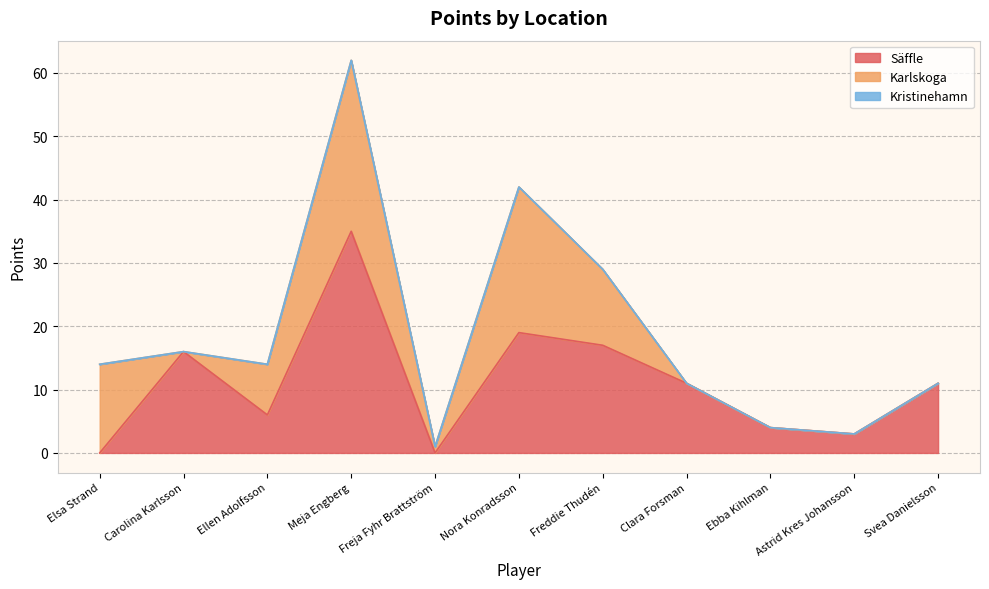

The value of Karlskoga at Elsa Strand is 14. True or false?

True